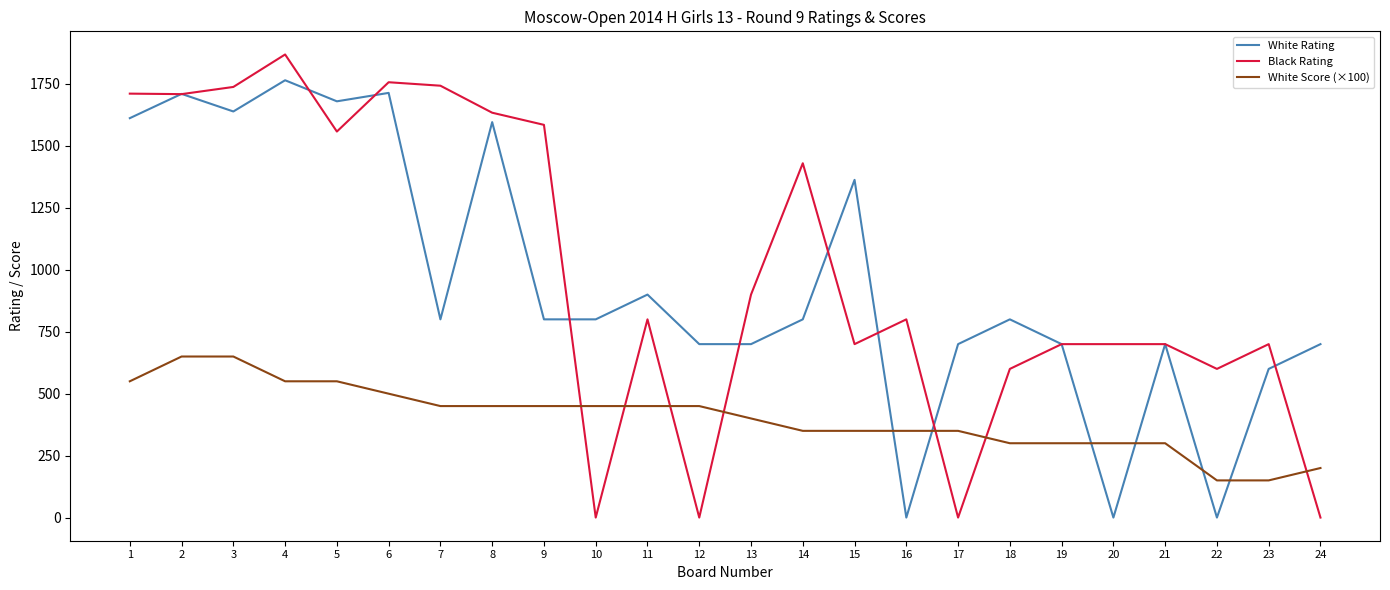

What is the total value across all series at 9?

2835